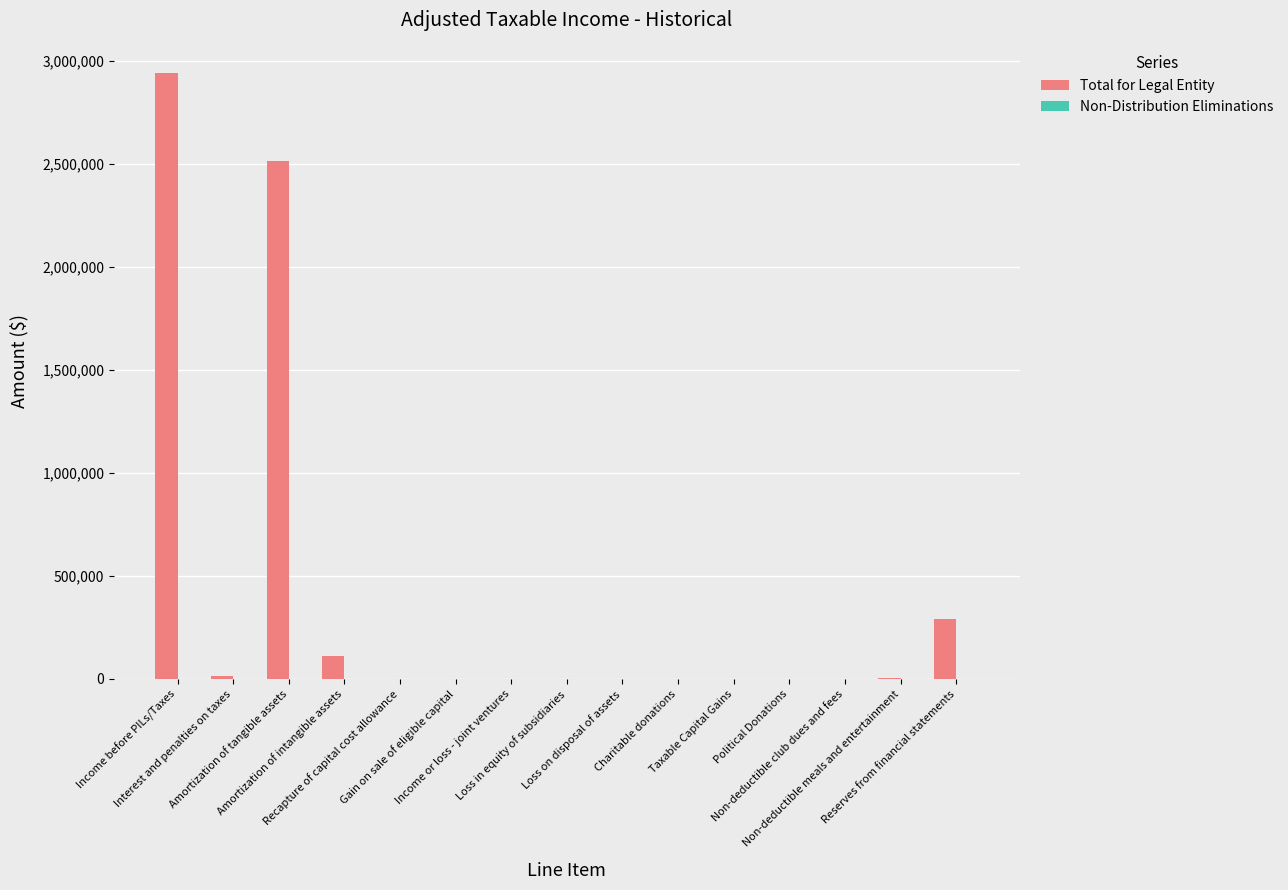

Count the number of categories in the chart.

15